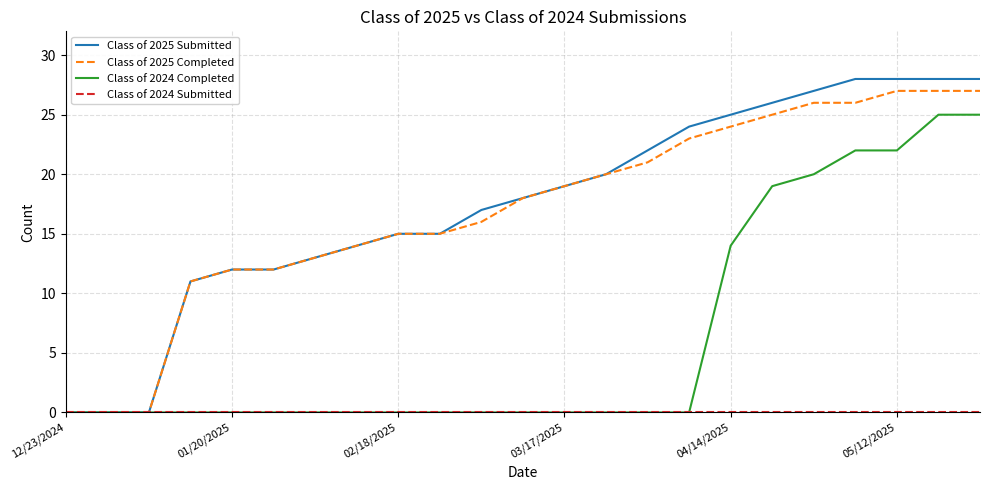

Which series has the largest range (max minus min)?

Class of 2025 Submitted